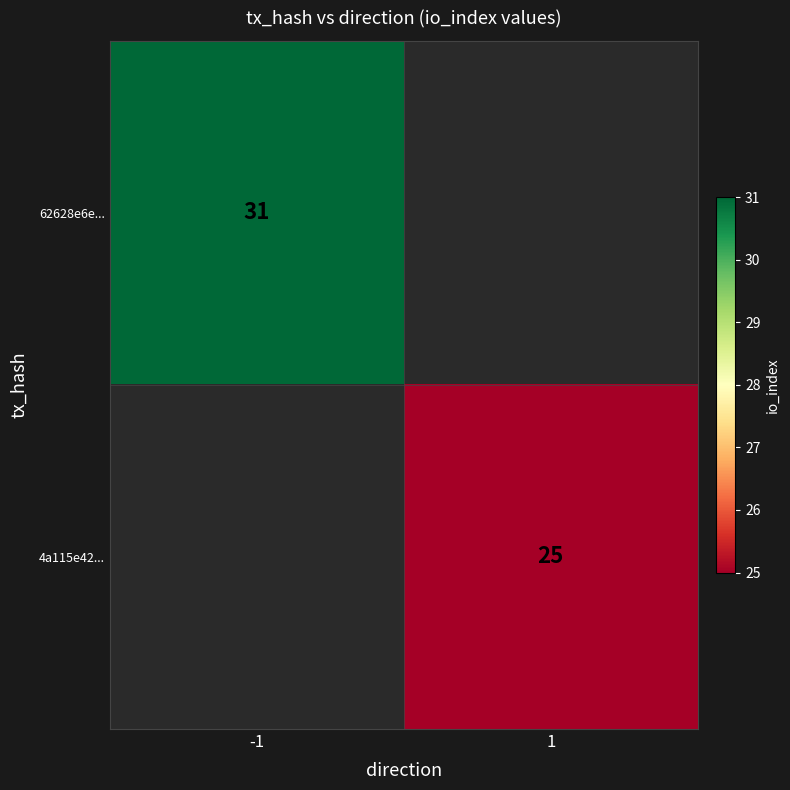

The 4a115e42... series shows 25 at 1. True or false?

True